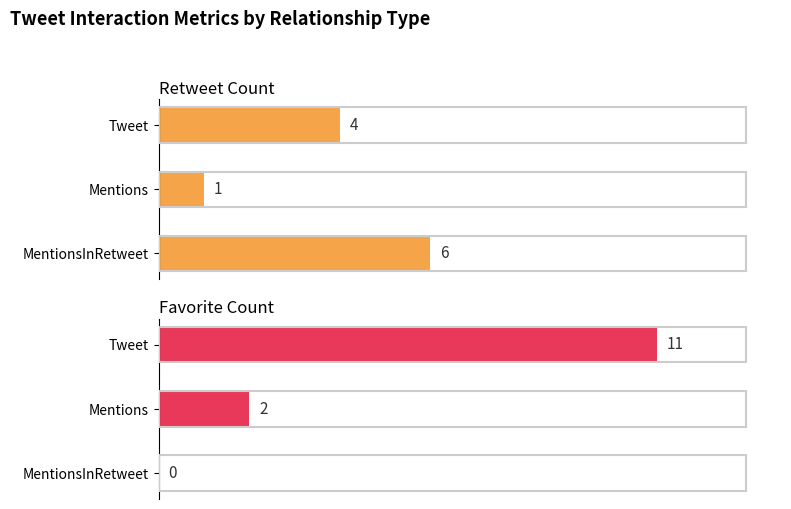

What is the minimum value for Retweet Count?

1